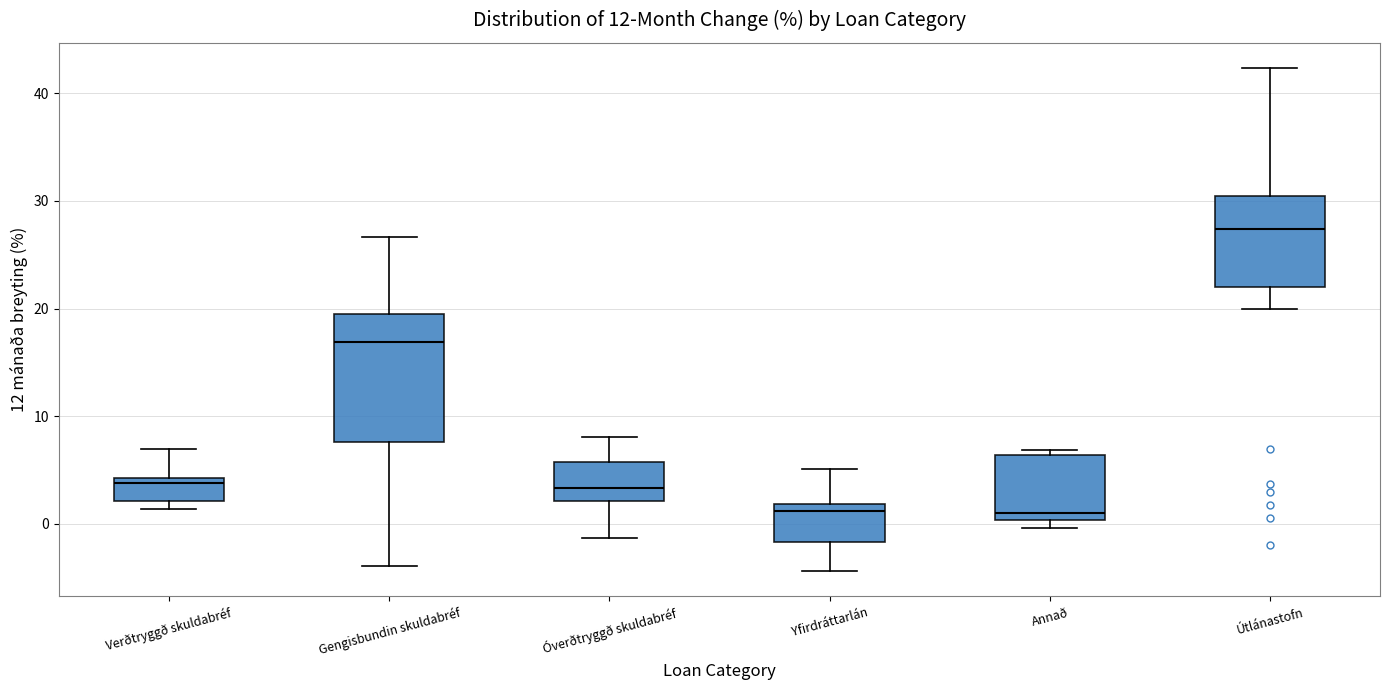

Comparing the boxes themselves (not the whiskers), which one is the tallest?

Gengisbundin skuldabréf